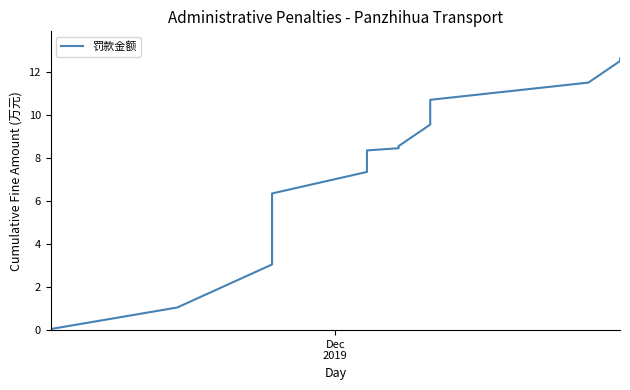

What is the difference between the maximum and minimum values?

12.6